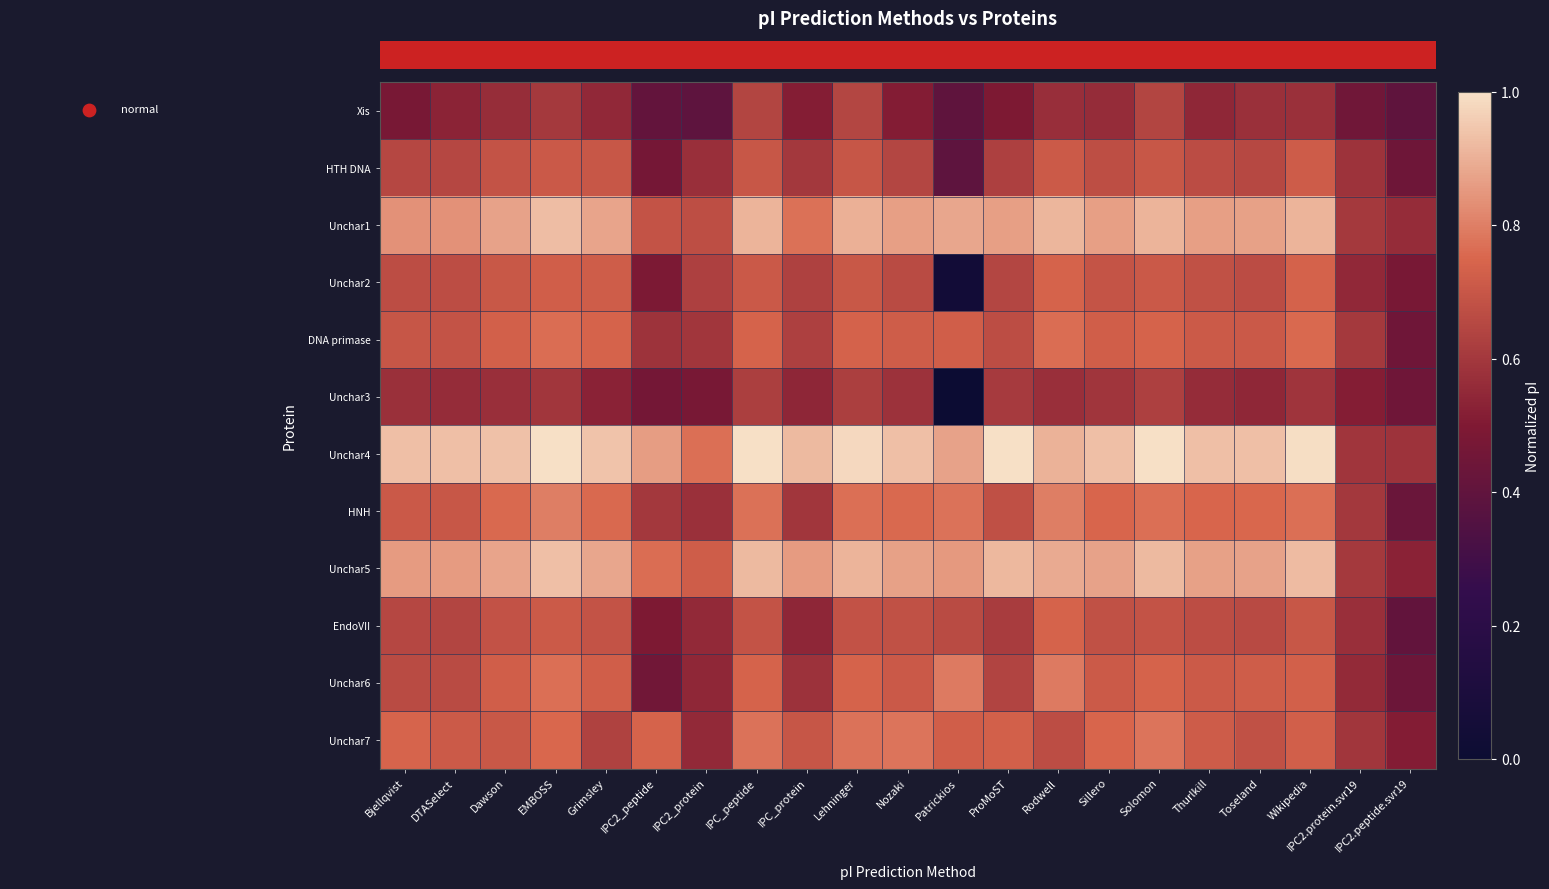

Which has a higher value, Lehninger or ProMoST?

Lehninger